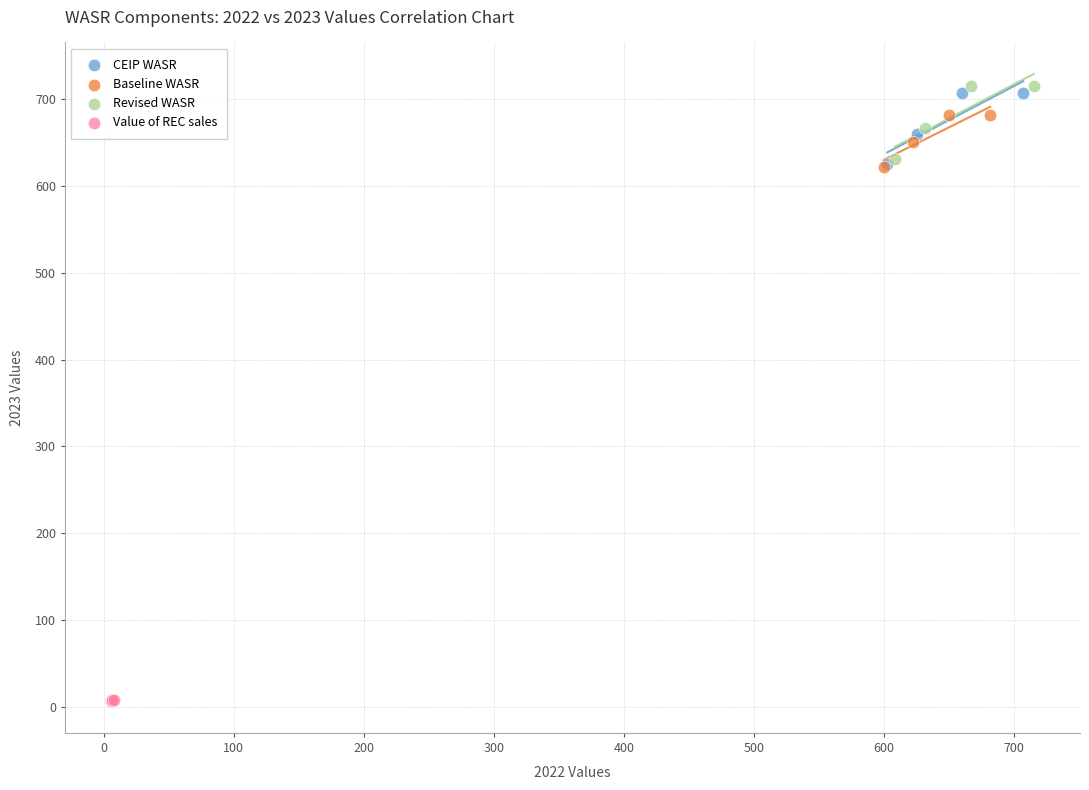

Which series has the widest spread of Y values?

Revised WASR